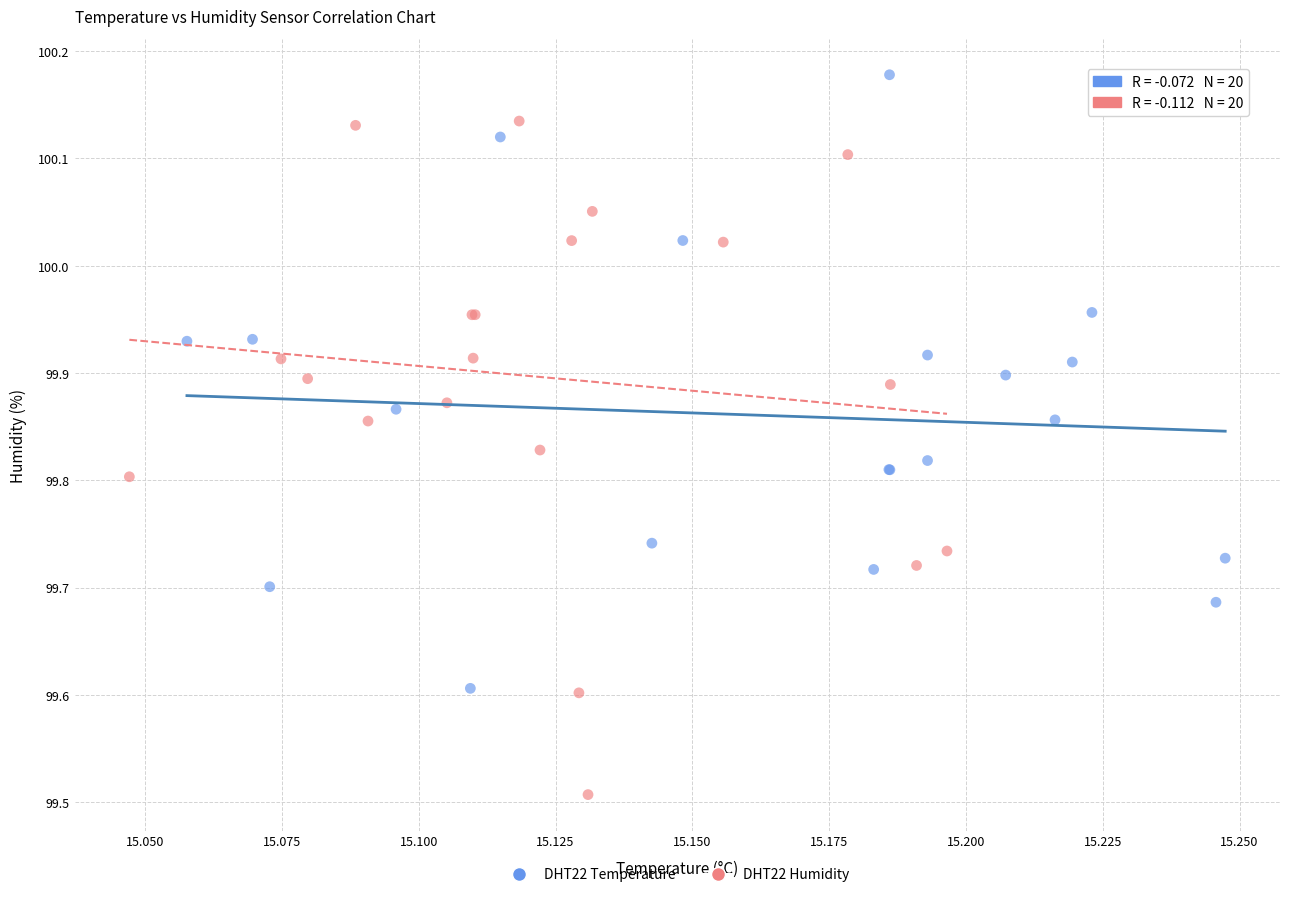

Which series contains the highest Y value?

DHT22 Temperature